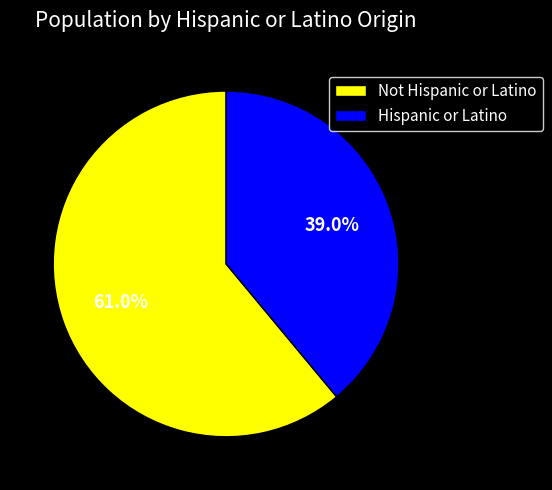

Is it true that Hispanic or Latino is 47% of the pie?

False